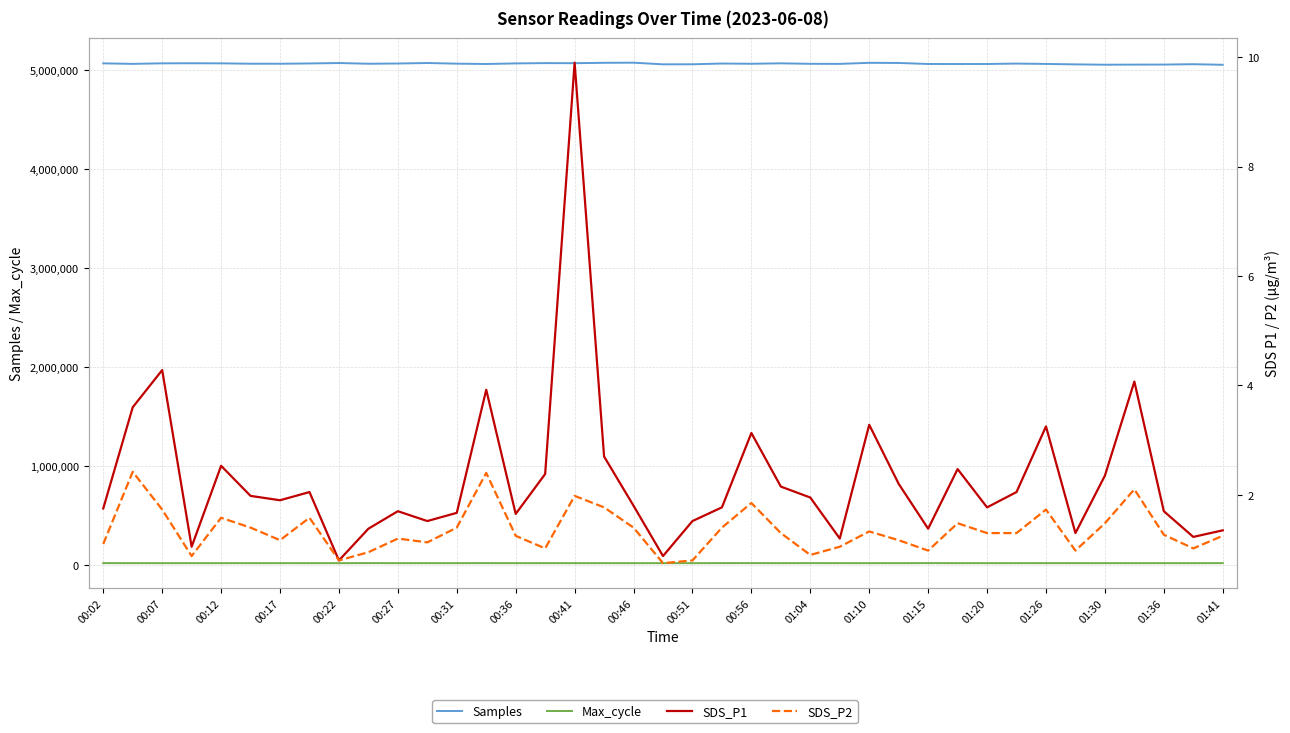

At how many categories does at least one series exceed 4431083?

39